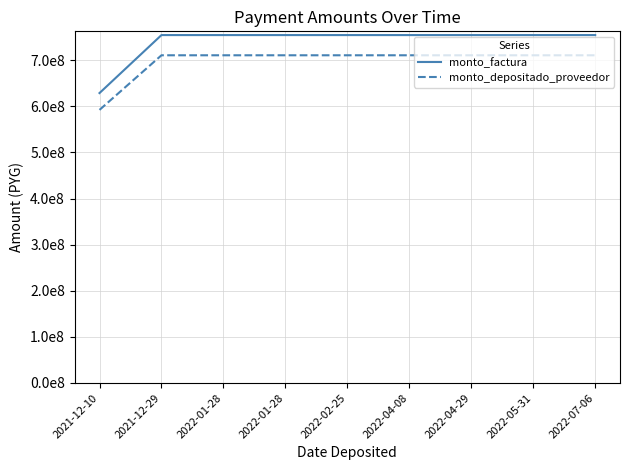

Does the chart have visible grid lines?

Yes